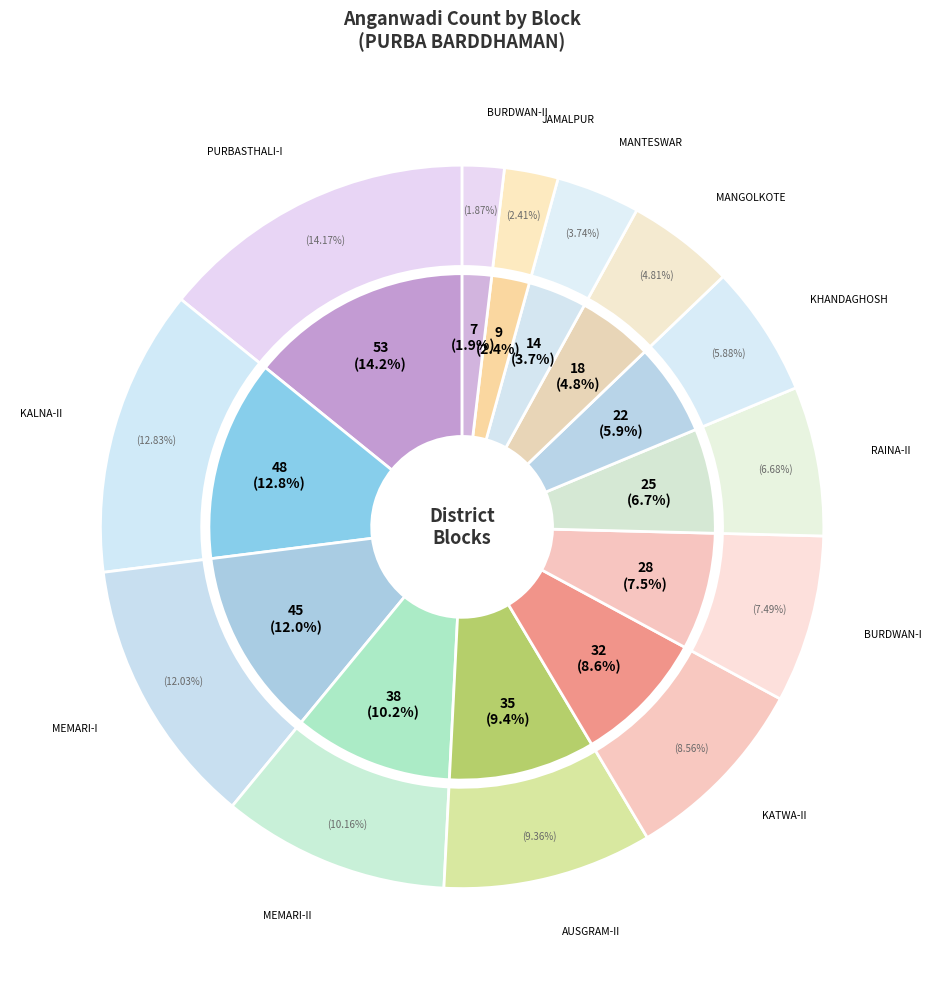

The MEMARI-II slice represents 10% of the pie. True or false?

True